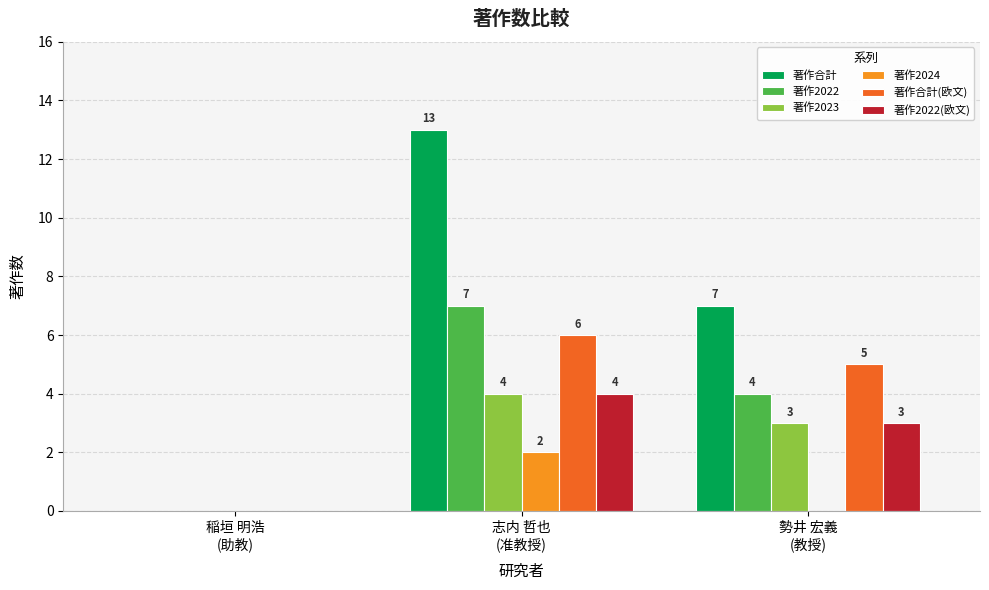

What is the greatest value displayed?

13